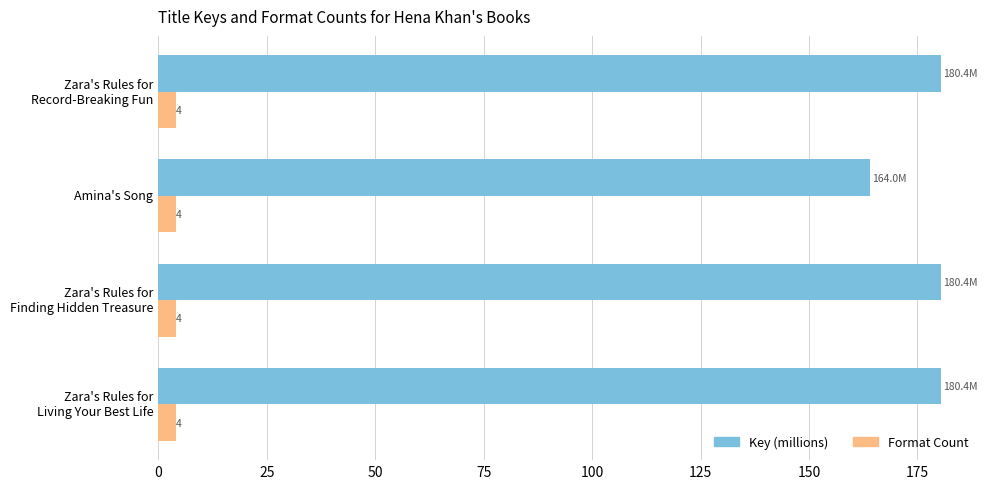

List the series in order of their peak value, highest first.

Key (millions), Format Count